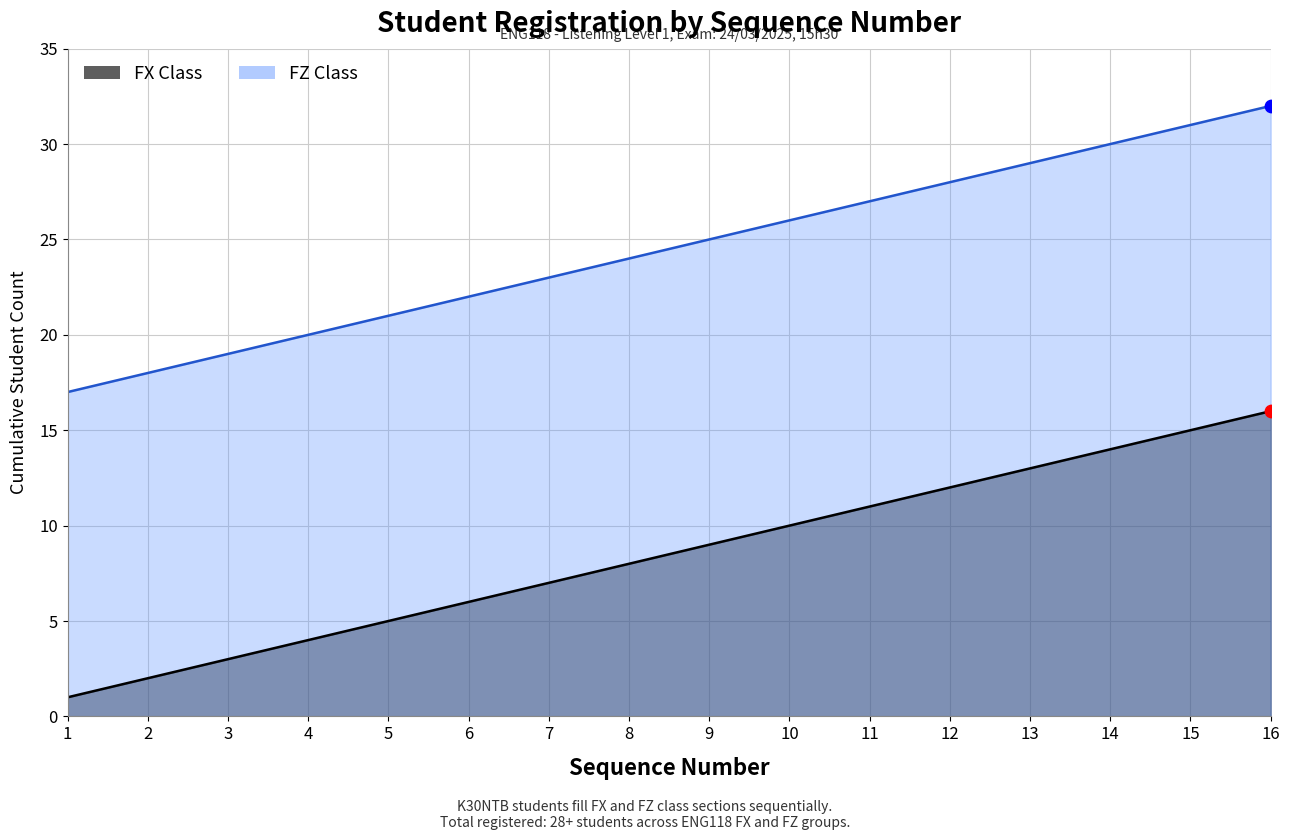

What are all the series names shown in the legend?

FX Class, FZ Class